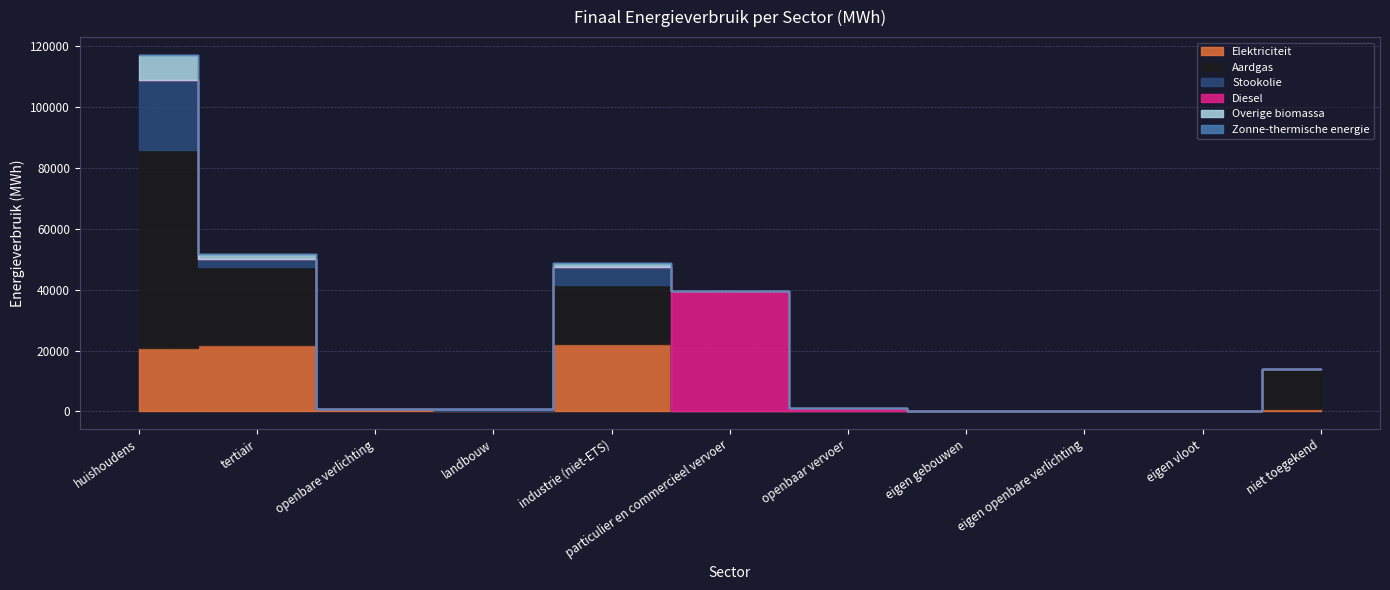

What is the sum of all Zonne-thermische energie values?

121.9